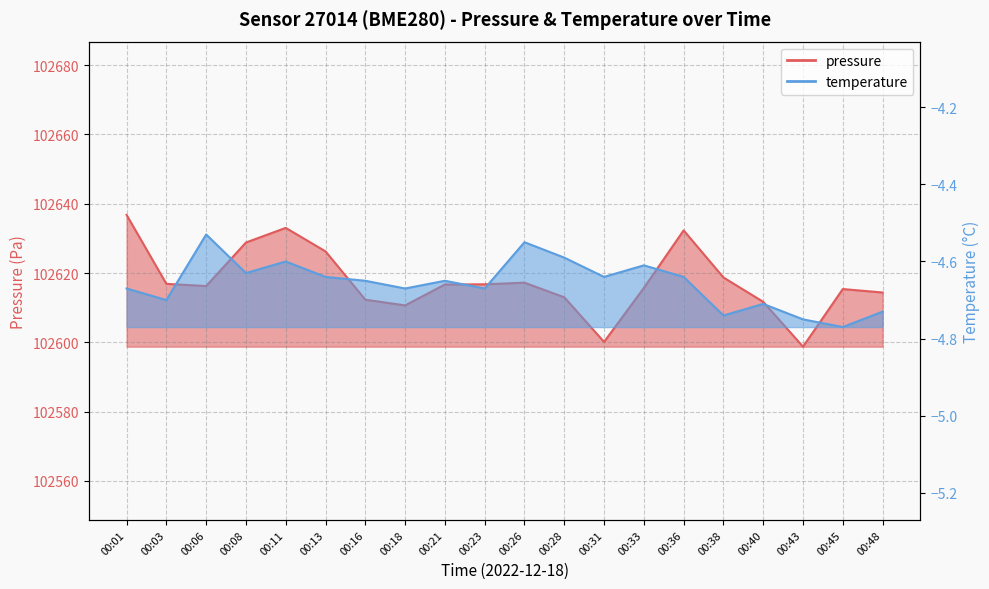

Which series changed the most between 00:23 and 00:28?

pressure